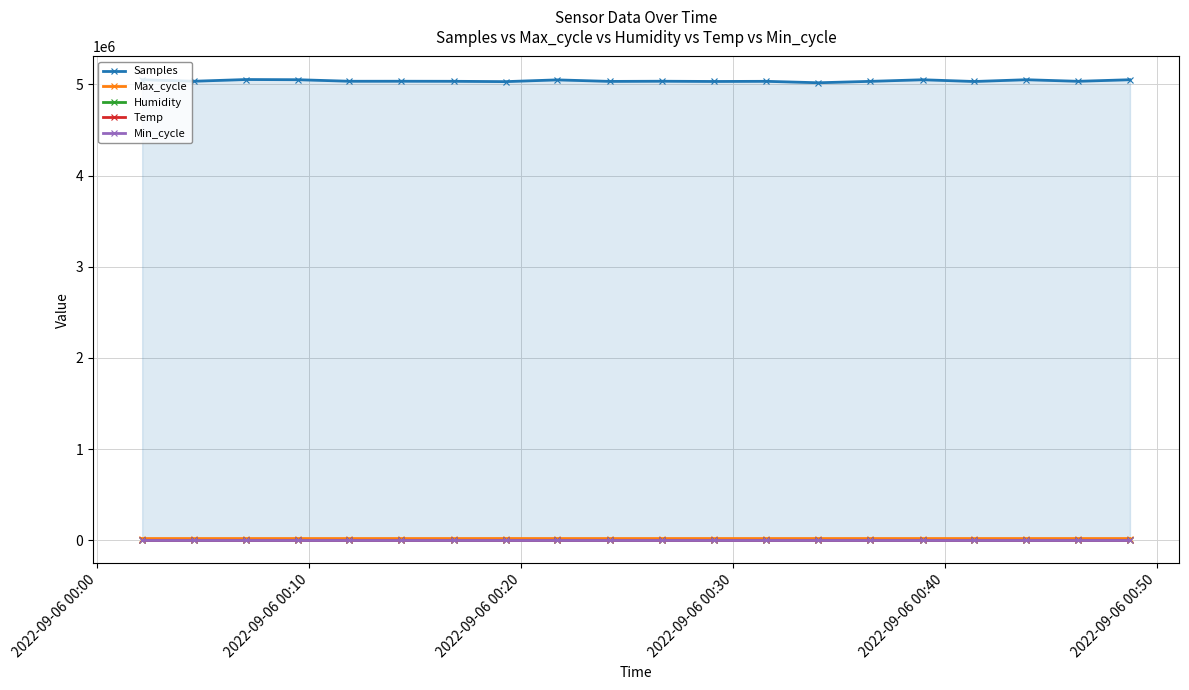

What is the value of the Samples point at the 15th from the left?

5032682.0